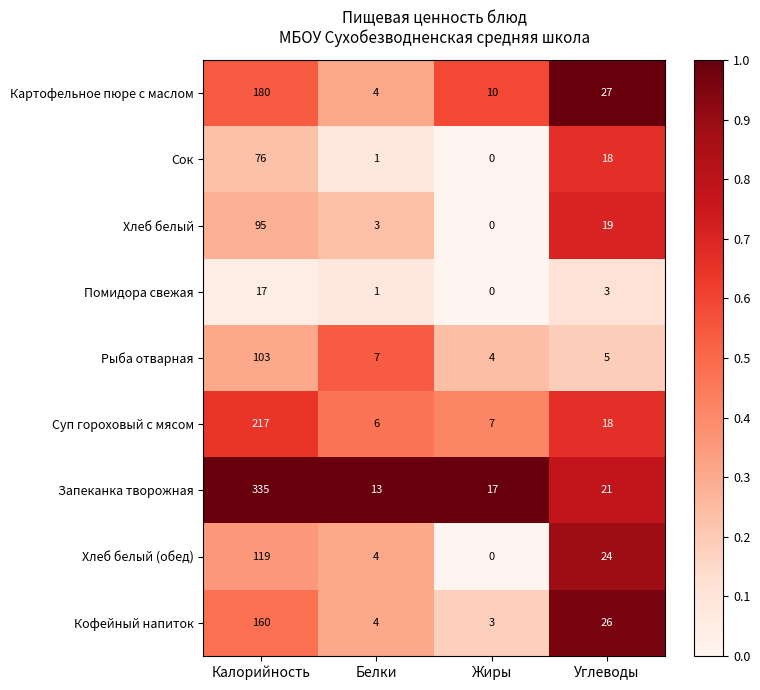

At which label is Суп гороховый с мясом closest to 111?

Углеводы